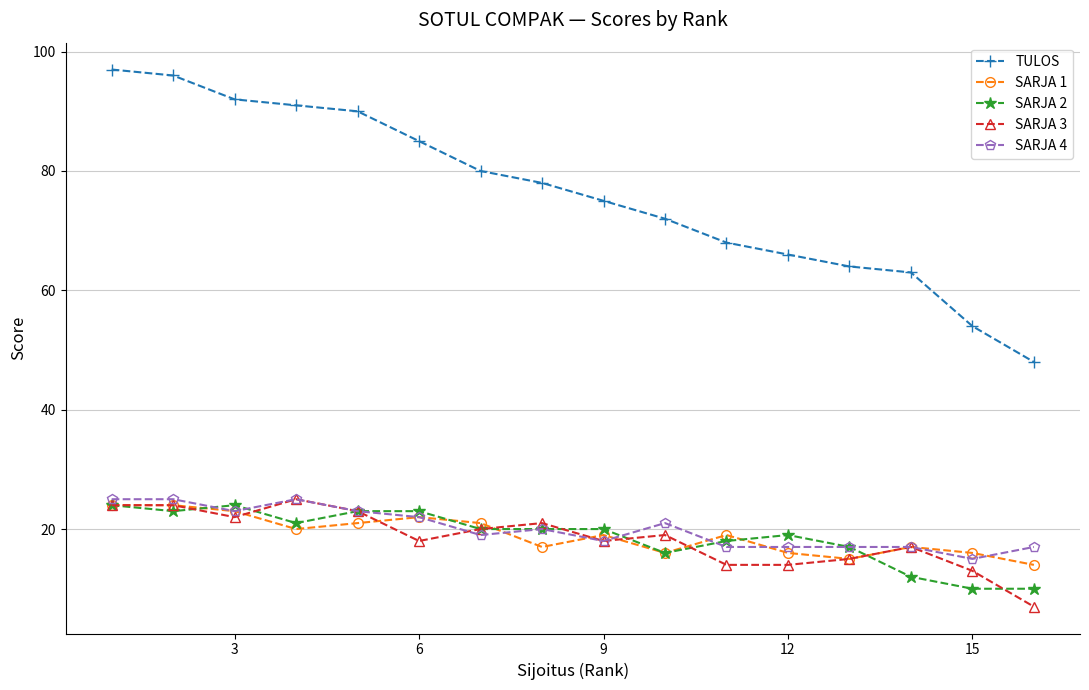

Which series has the largest range (max minus min)?

TULOS